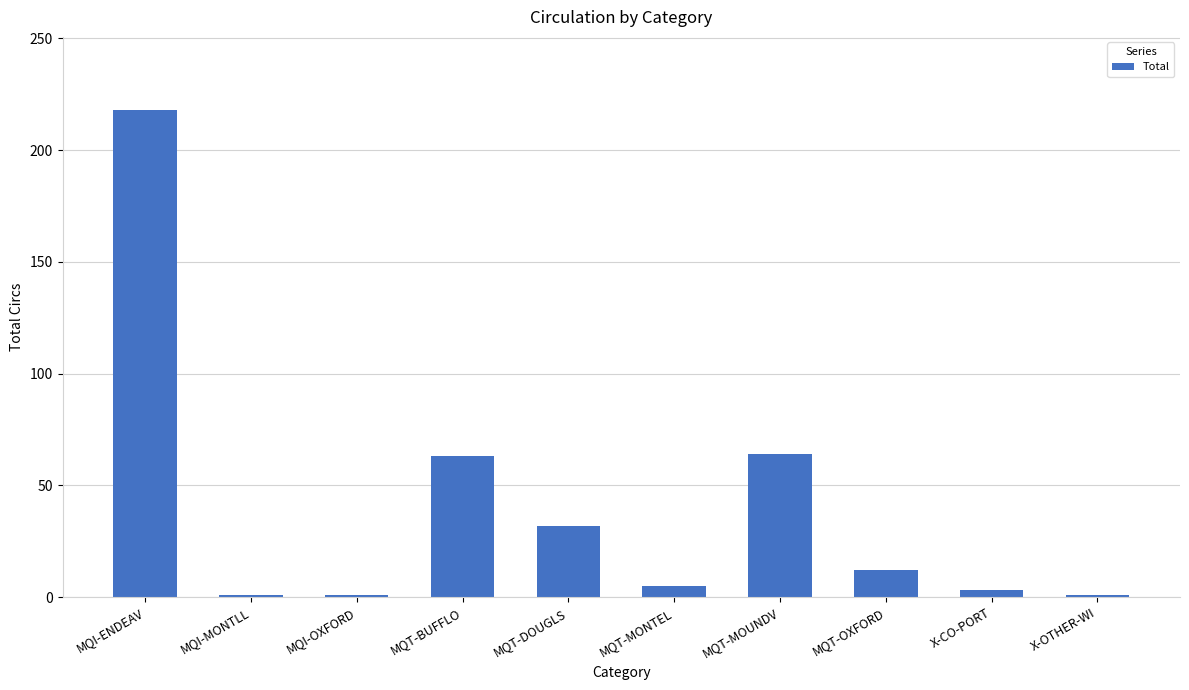

What is the label of the 5th bar from the left?

MQT-DOUGLS